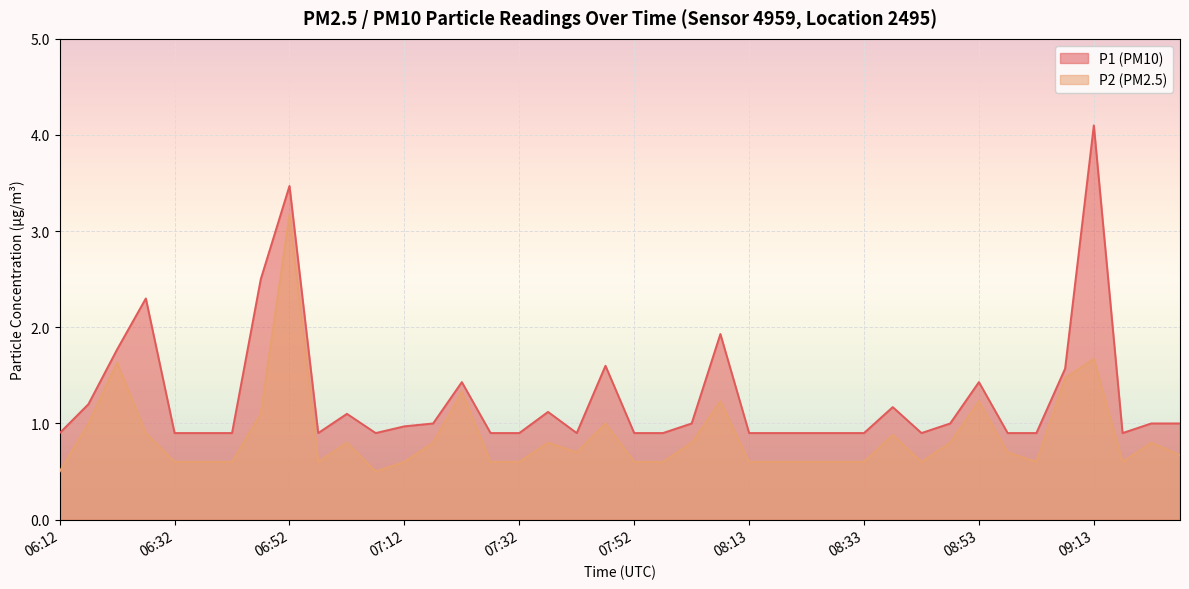

Where is the first local minimum for P1?

06:57